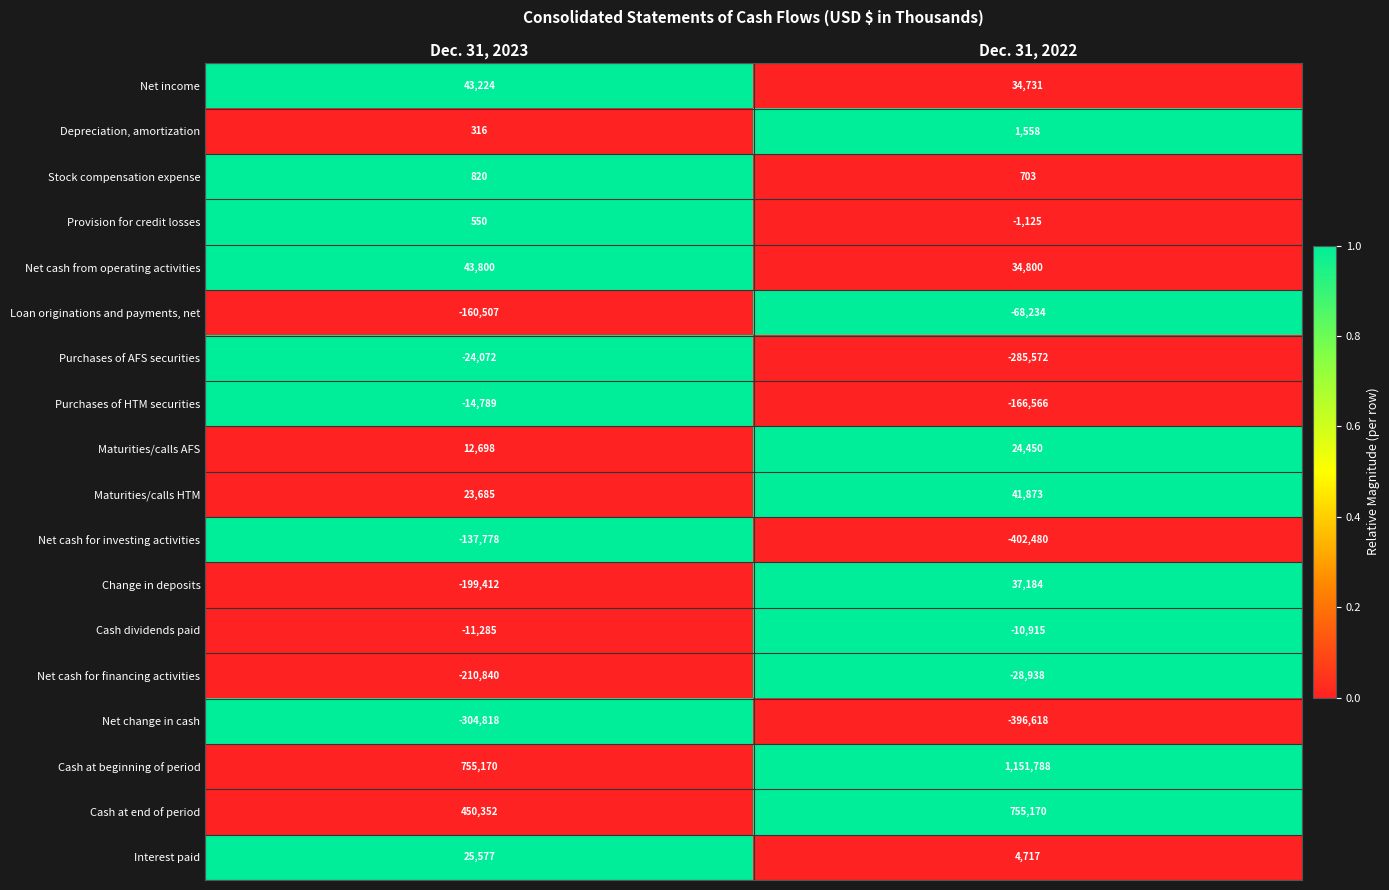

What is the total value across all series at Dec. 31, 2022?

726526